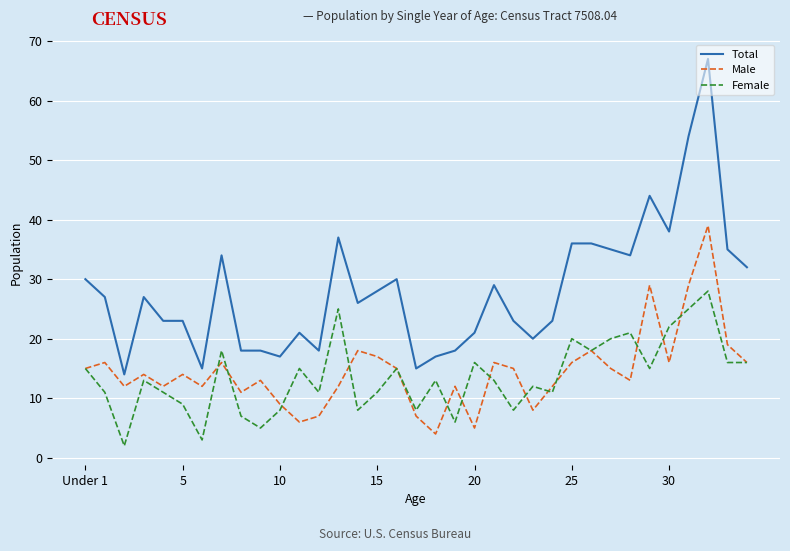

Which series has the largest total across all categories?

Total